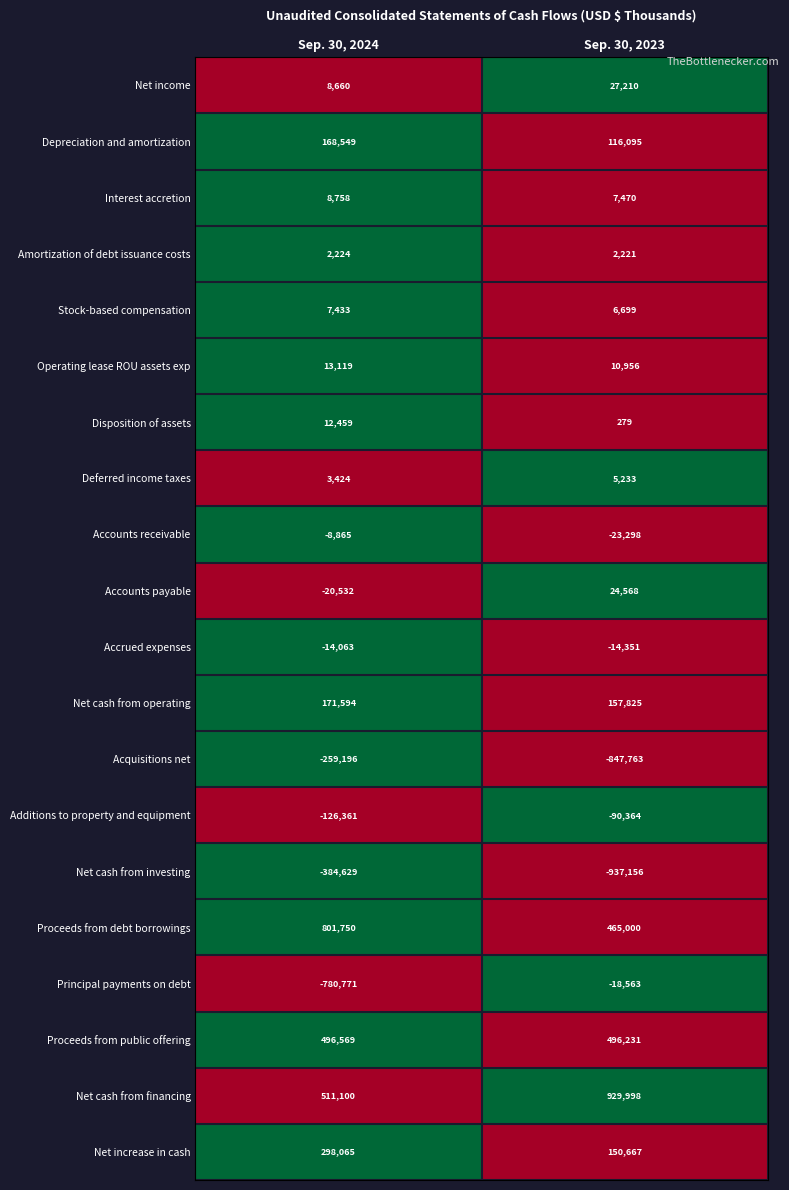

How many categories are shown in the chart?

2